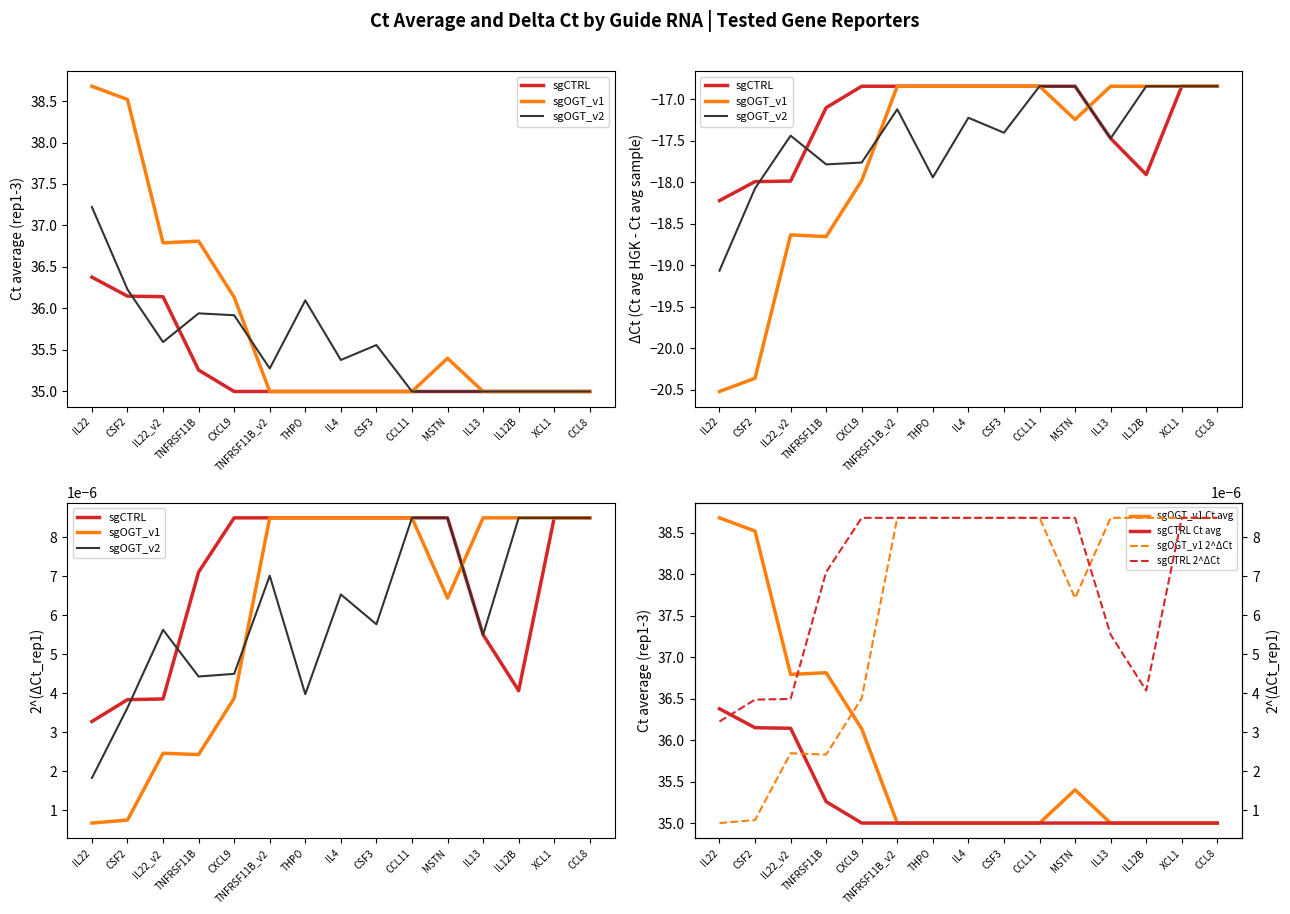

Which series changed the most between CSF3 and MSTN?

sgOGT_v2